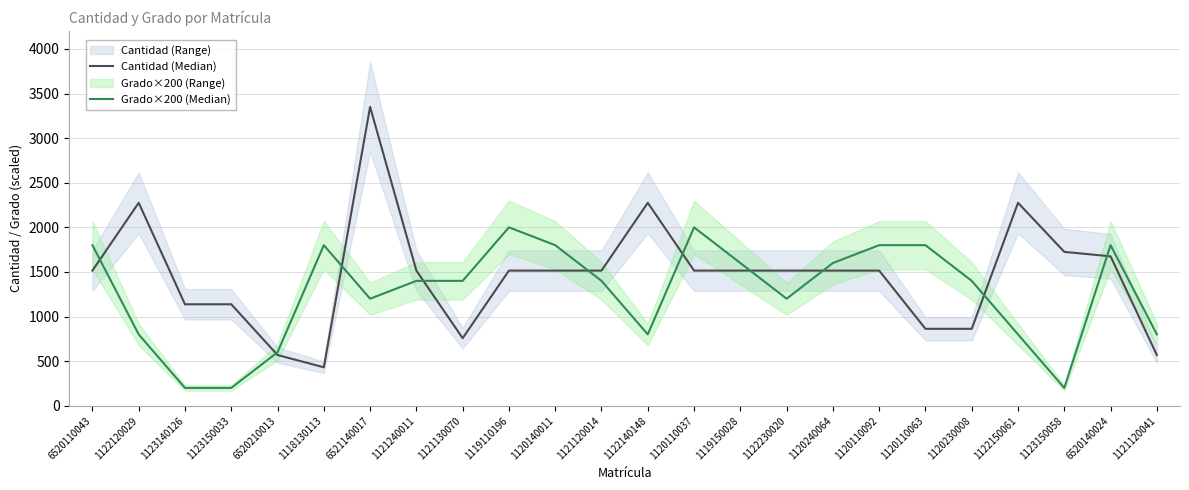

The Cantidad (Median) series shows 2226.7 at 1119110196. True or false?

False